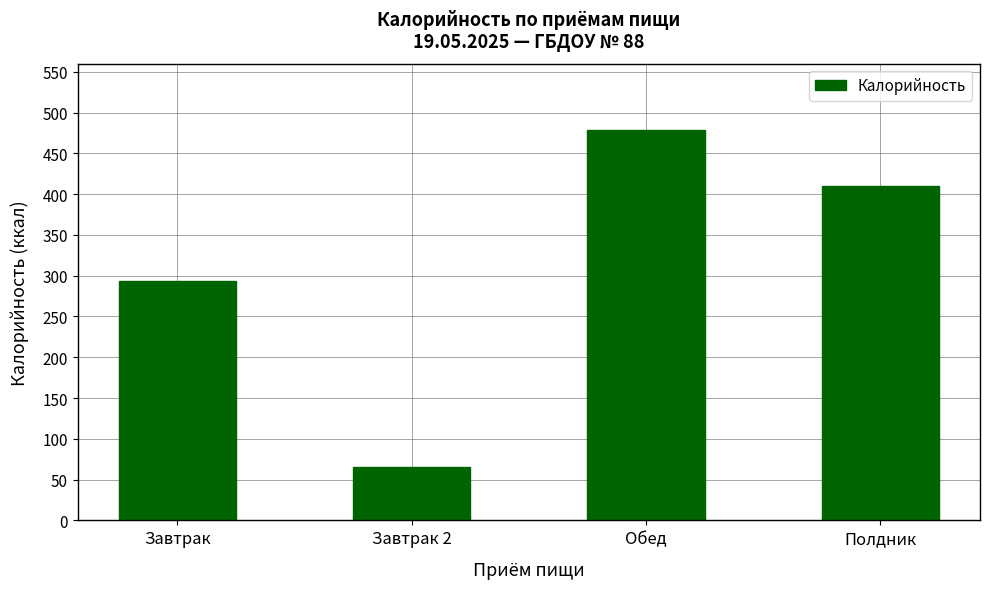

List the labels in order of value, smallest first.

Завтрак 2, Завтрак, Полдник, Обед